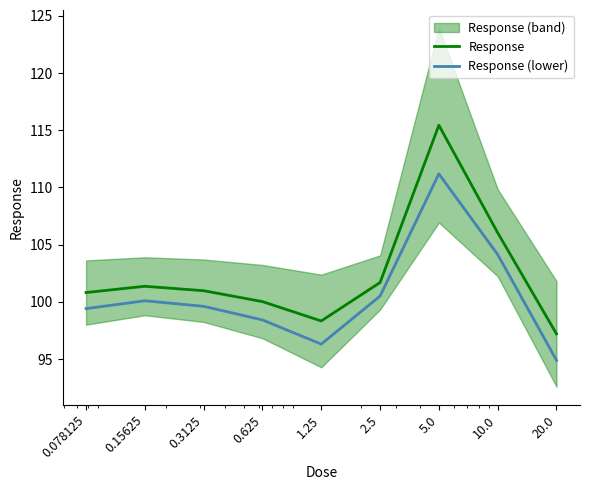

True or false: Response (lower) has more than 0 interior local peaks.

True